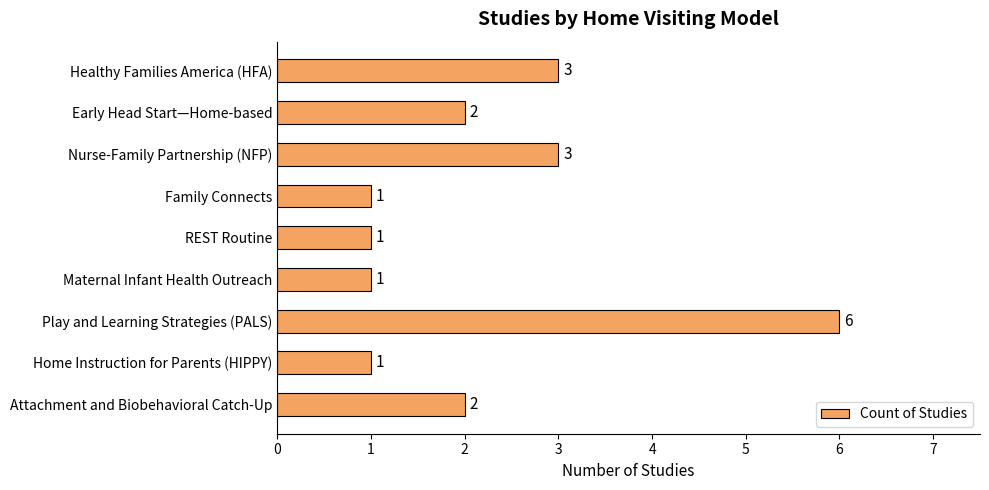

What is the difference between the values at Family Connects and Play and Learning Strategies (PALS)?

5